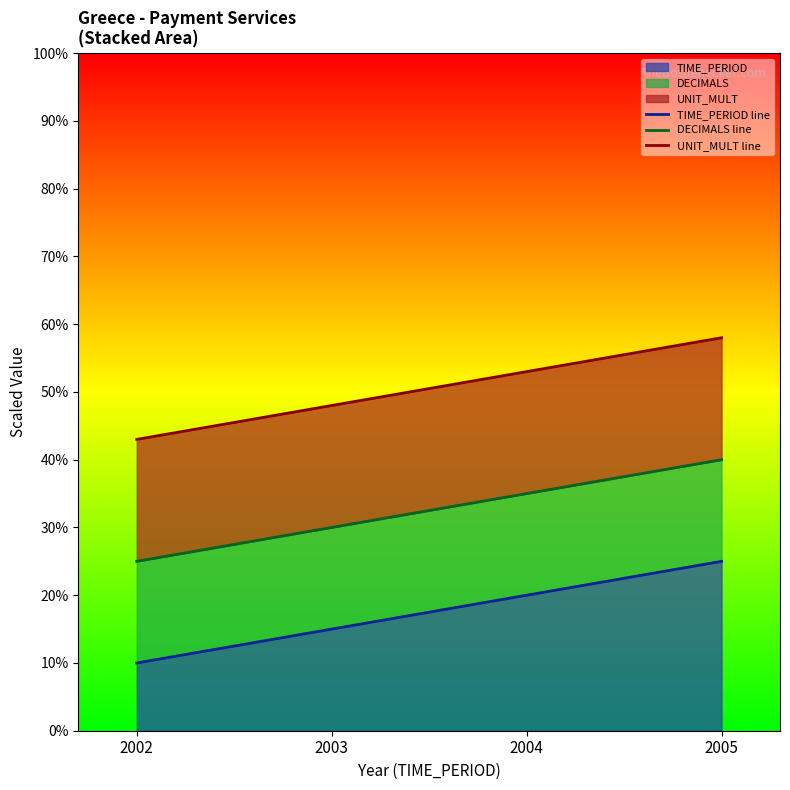

At which label does TIME_PERIOD reach its peak?

2005